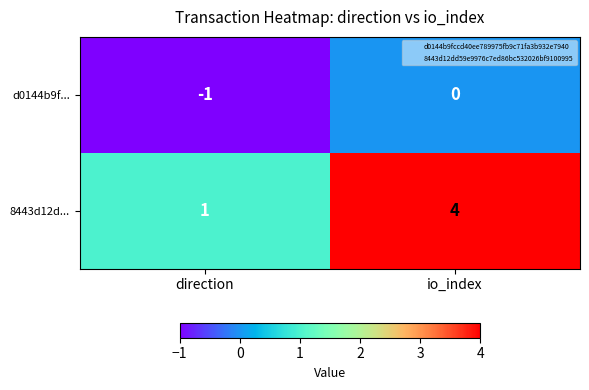

The d0144b9f... series shows -2 at direction. True or false?

False